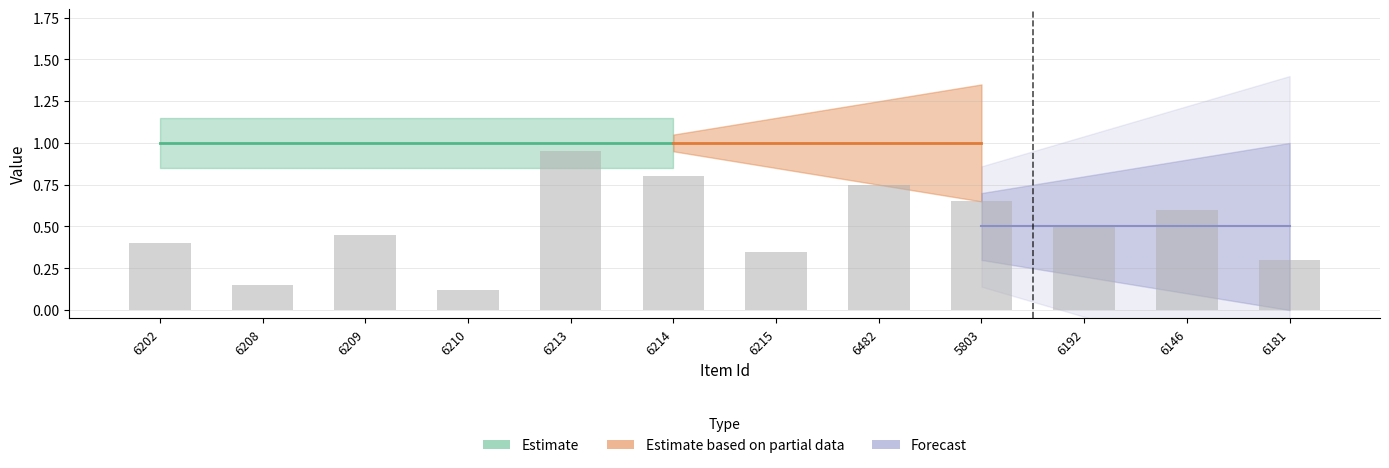

How many bars are there in total?

12